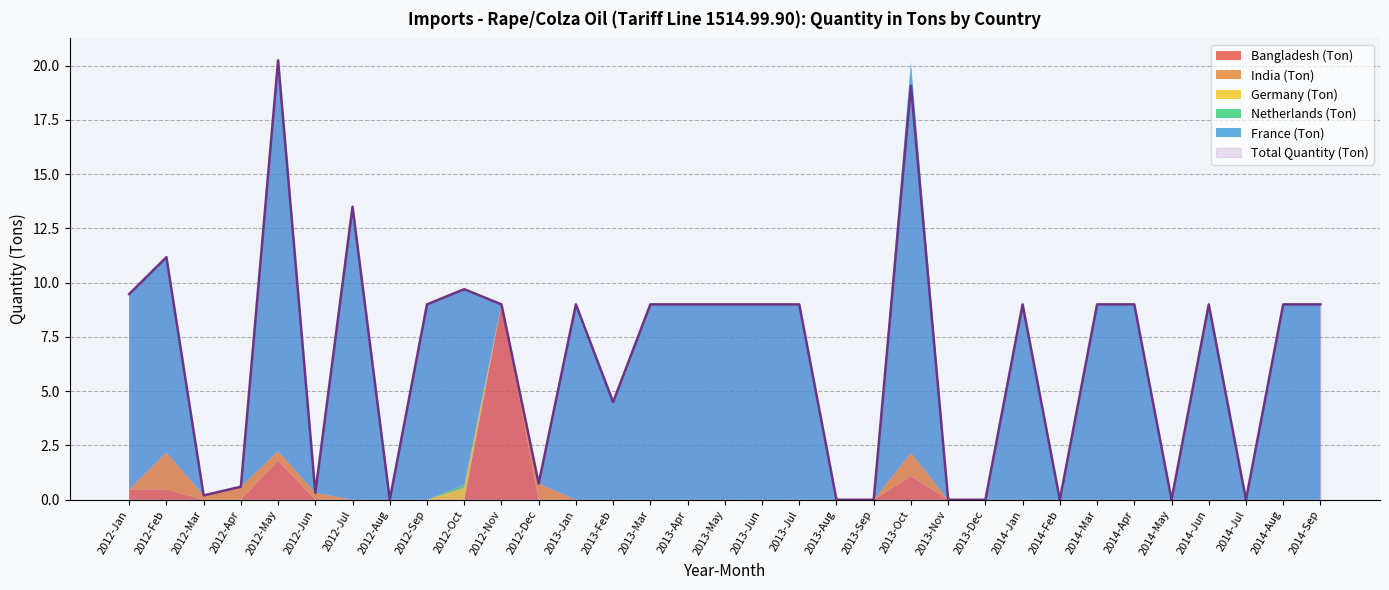

What is the label of the 15th point from the left?

2013-Mar